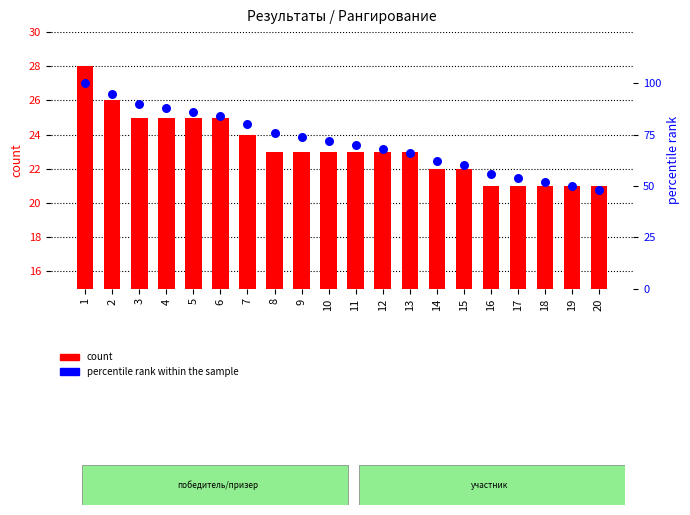

What are all the series names shown in the legend?

count, percentile rank within the sample